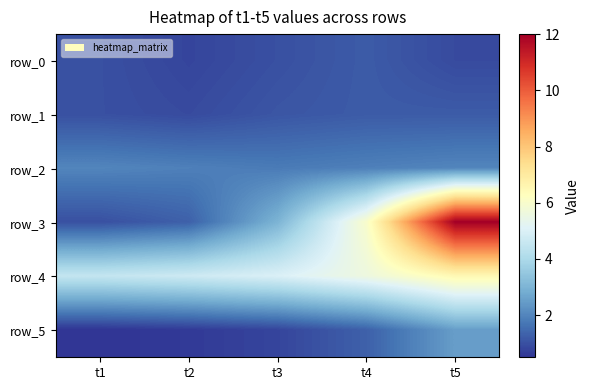

What is the difference between the maximum and second lowest values in the row_5 series?

1.9